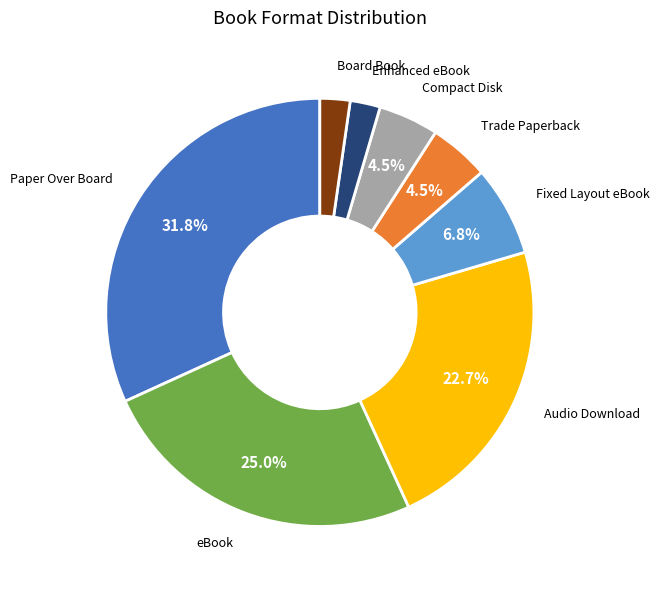

Which category has the biggest portion of the pie?

Paper Over Board